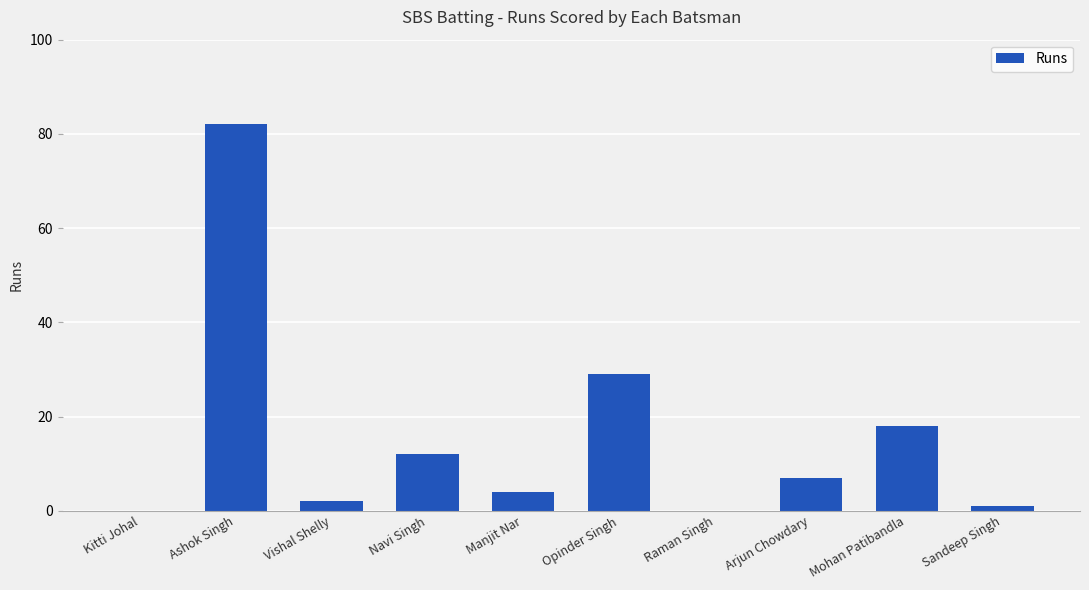

What is the sum of all values?

155